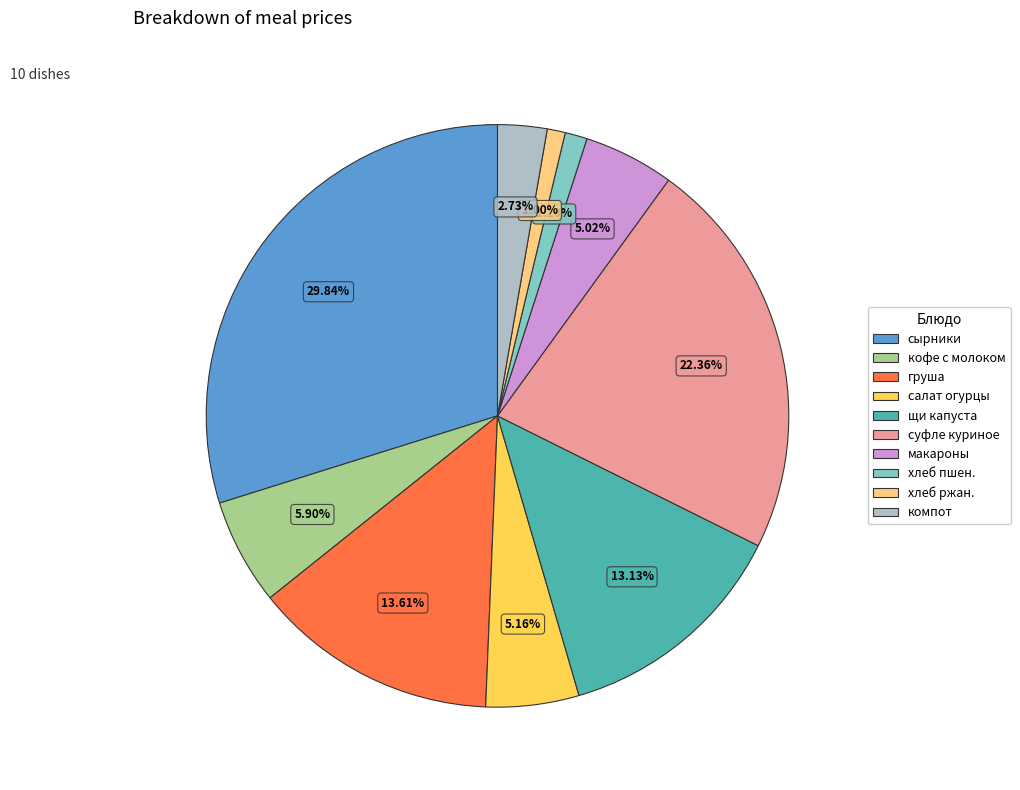

Between сырники and кофе с молоком, which is larger?

сырники